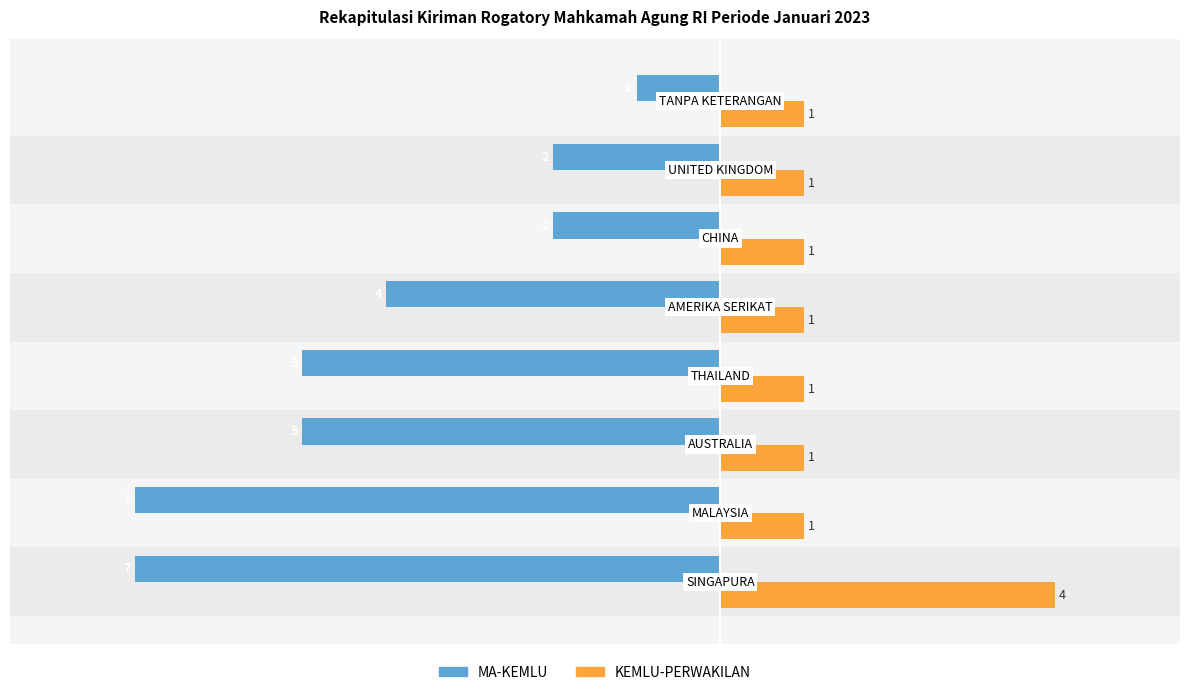

What position from the left is 2?

7